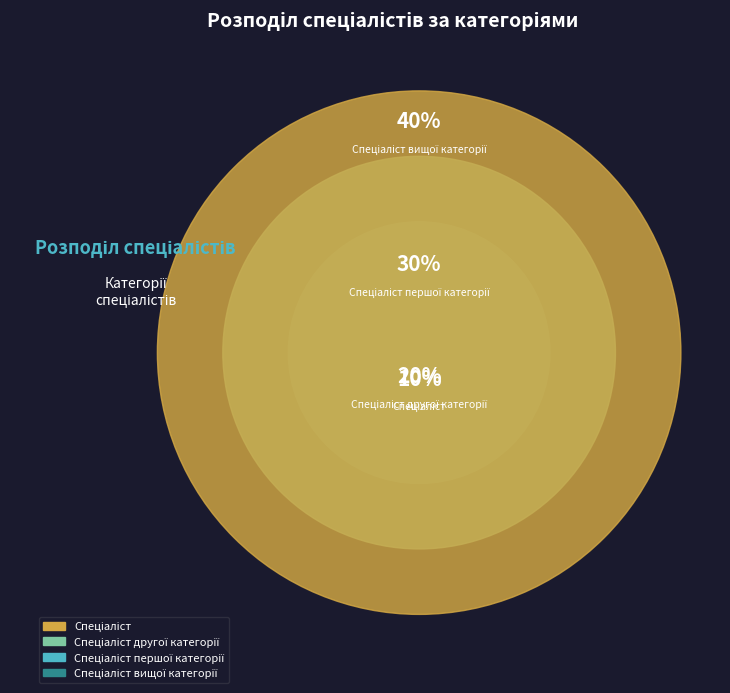

To the nearest percent, what is the combined percentage of Спеціаліст другої категорії and Спеціаліст?

30%